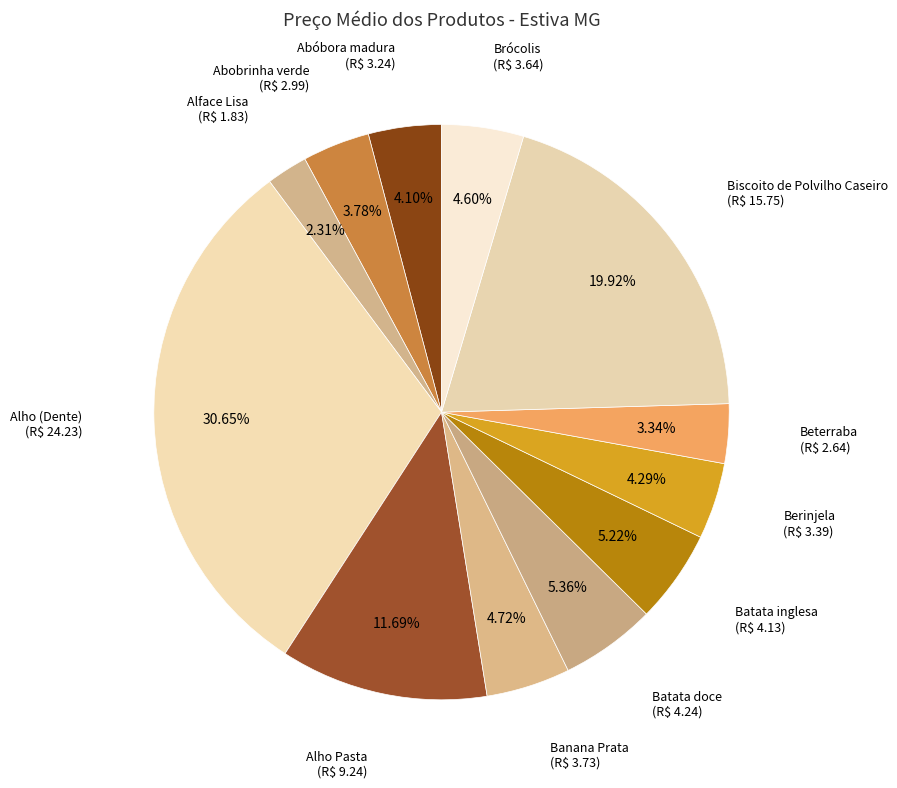

Between Biscoito de Polvilho Caseiro and Abóbora madura, which is larger?

Biscoito de Polvilho Caseiro